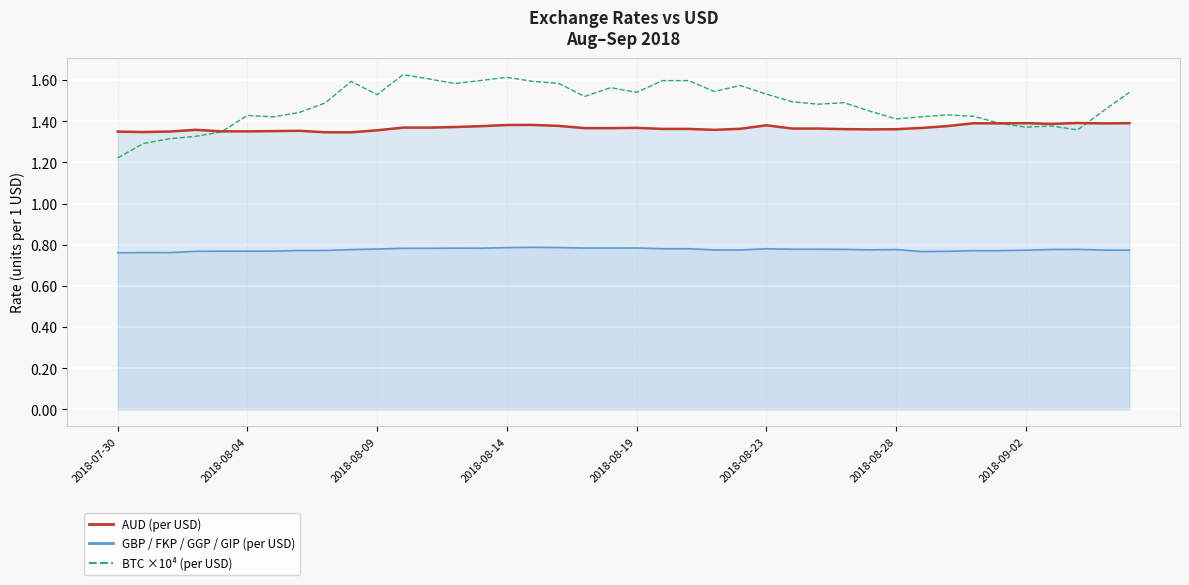

What is the total value across all series at 2018-08-09?

3.7